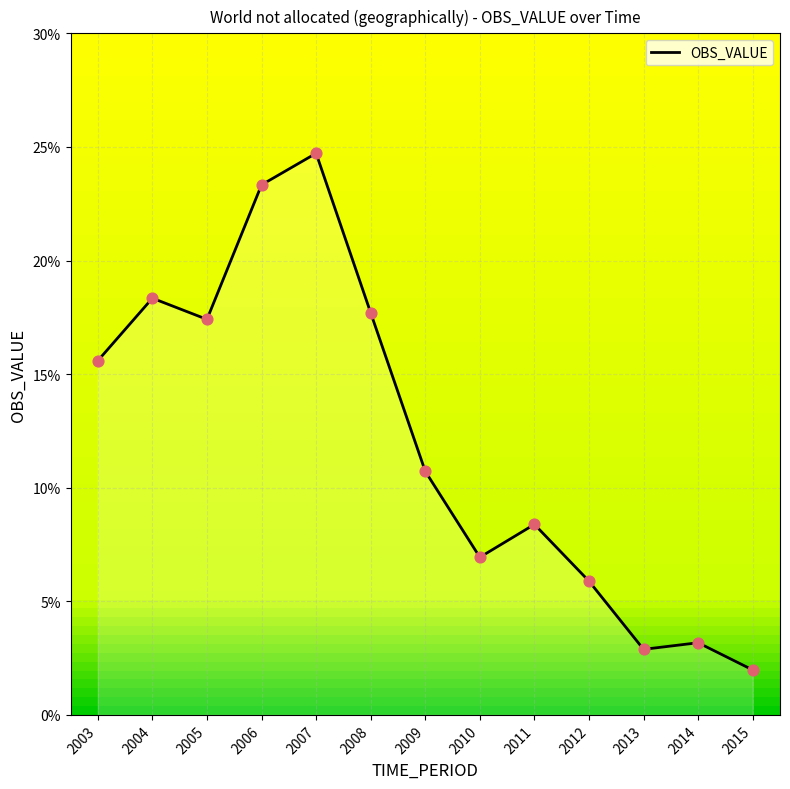

What is the change in value from 2005 to 2007?

+7.3